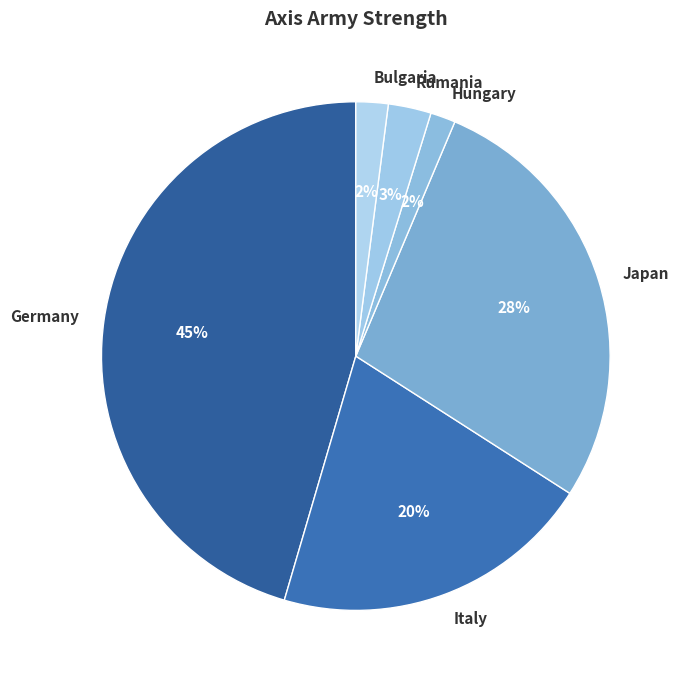

Is the sum of Italy and Germany greater than half?

Yes